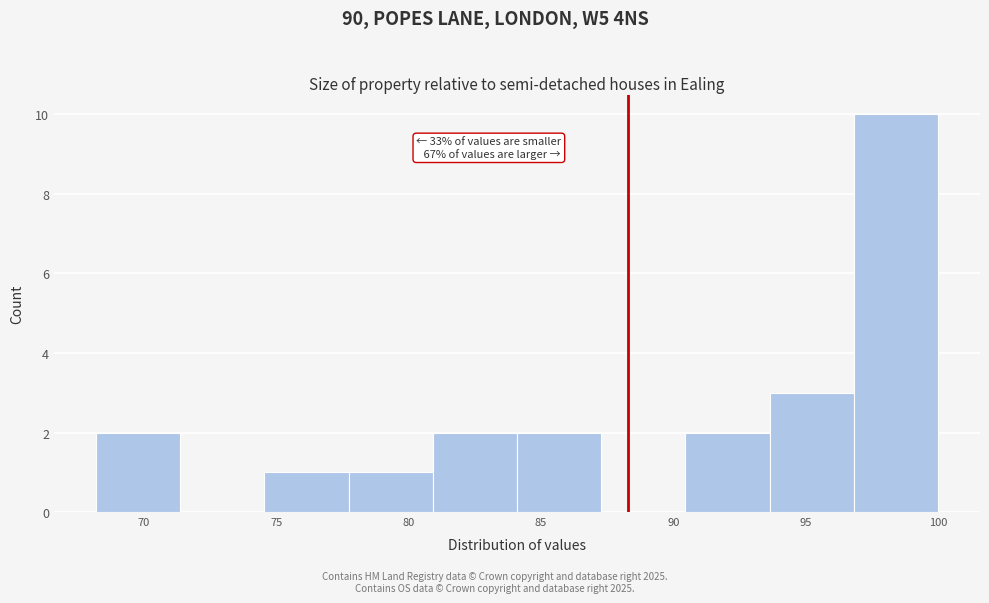

Over which range of the x-axis is the bar tallest?

97.0 to 100.0